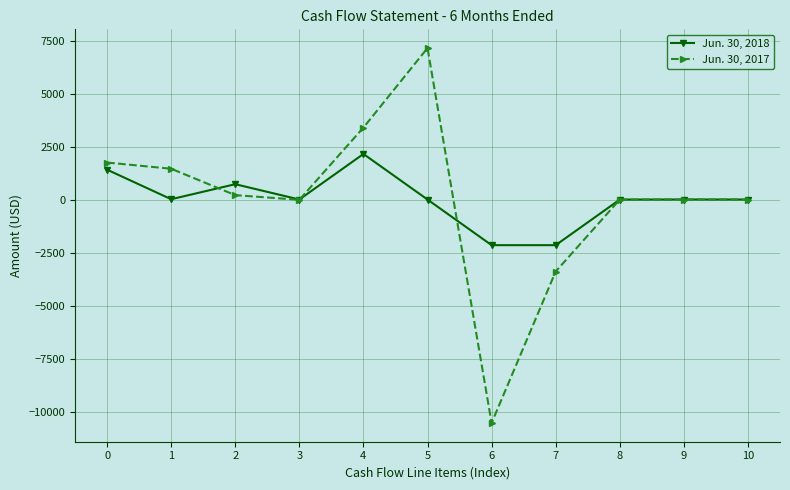

What is the total value across all series at 2?

932